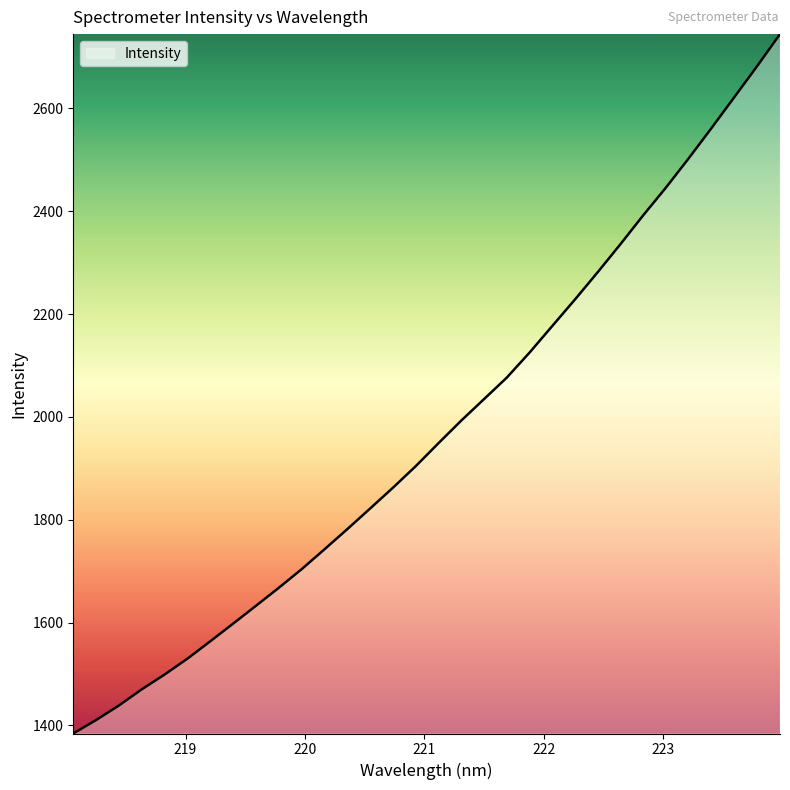

What is the difference between the maximum and minimum values?

1360.5